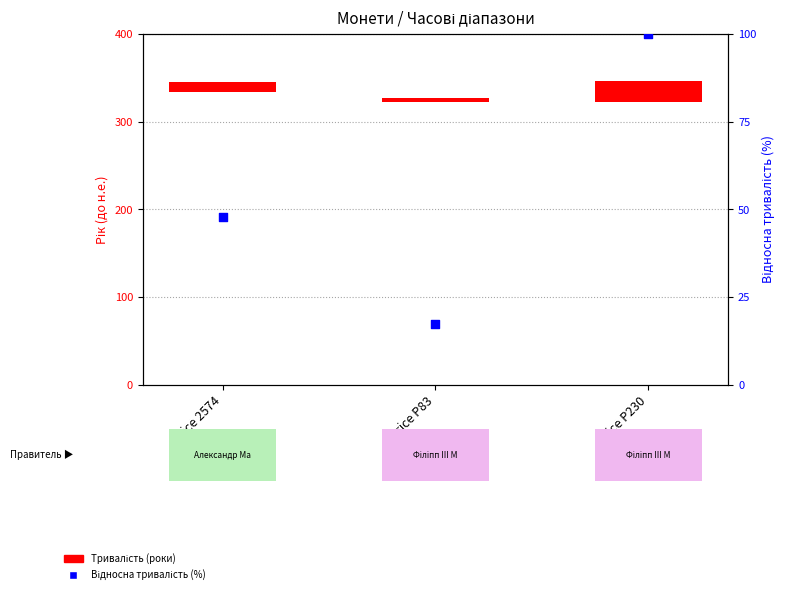

Which series reaches the maximum Y coordinate?

Відносна тривалість (%)